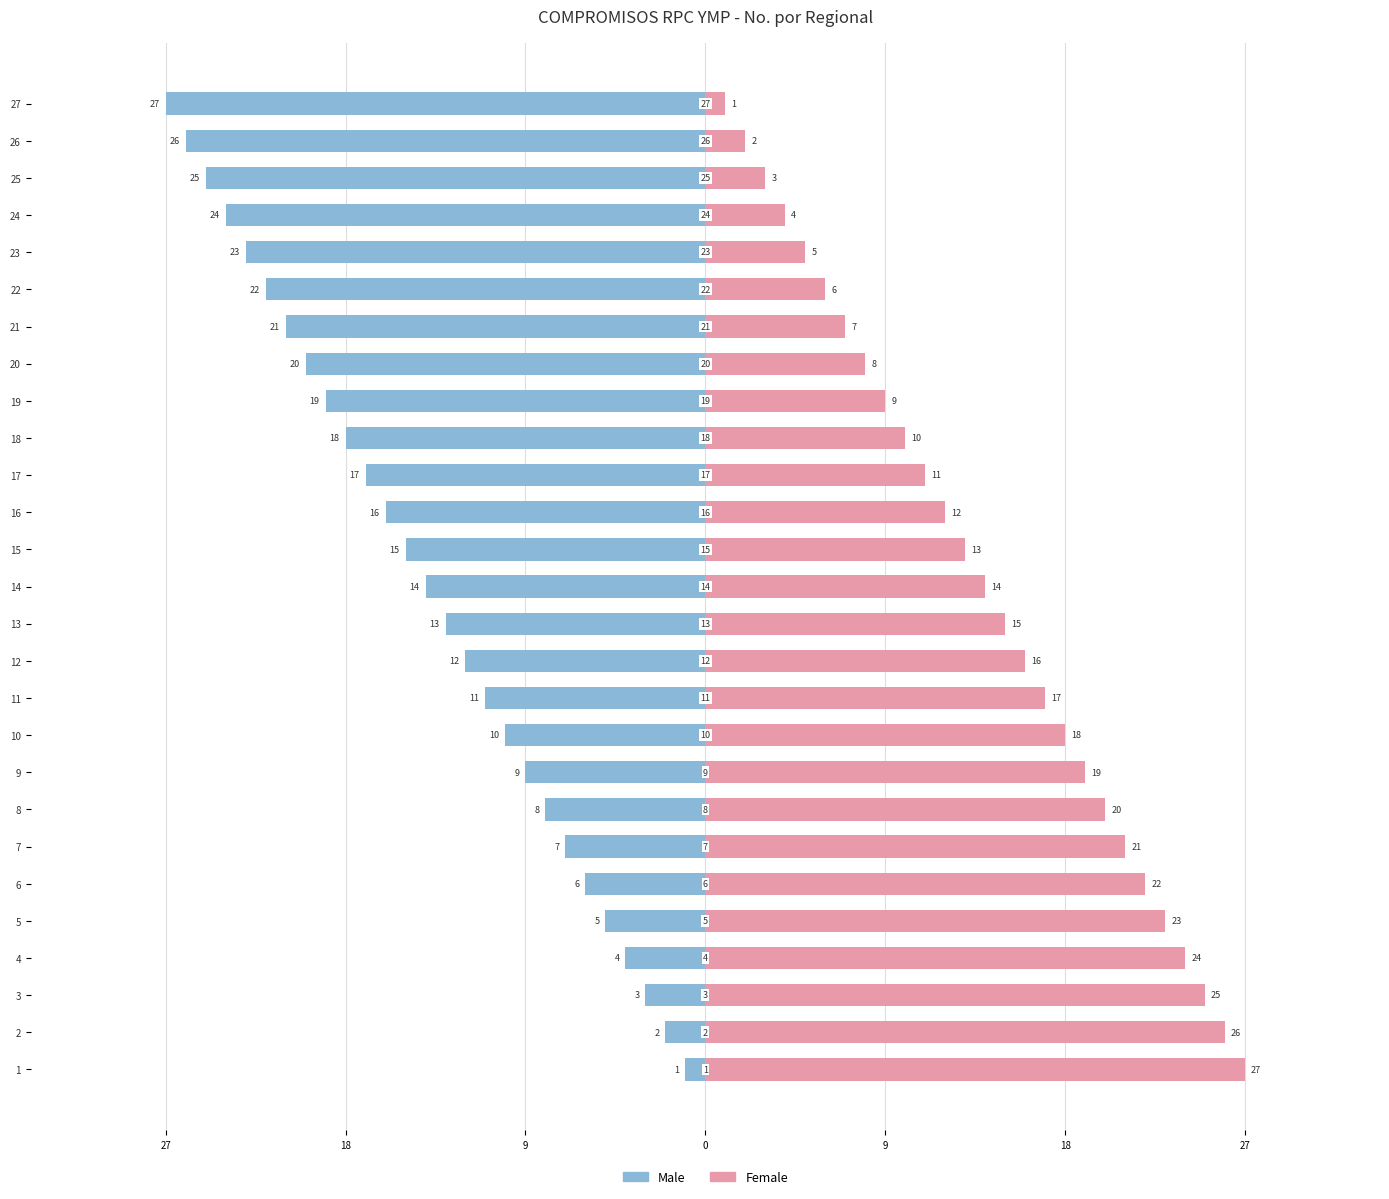

What is the difference between the second highest and second lowest values in the Male series?

24